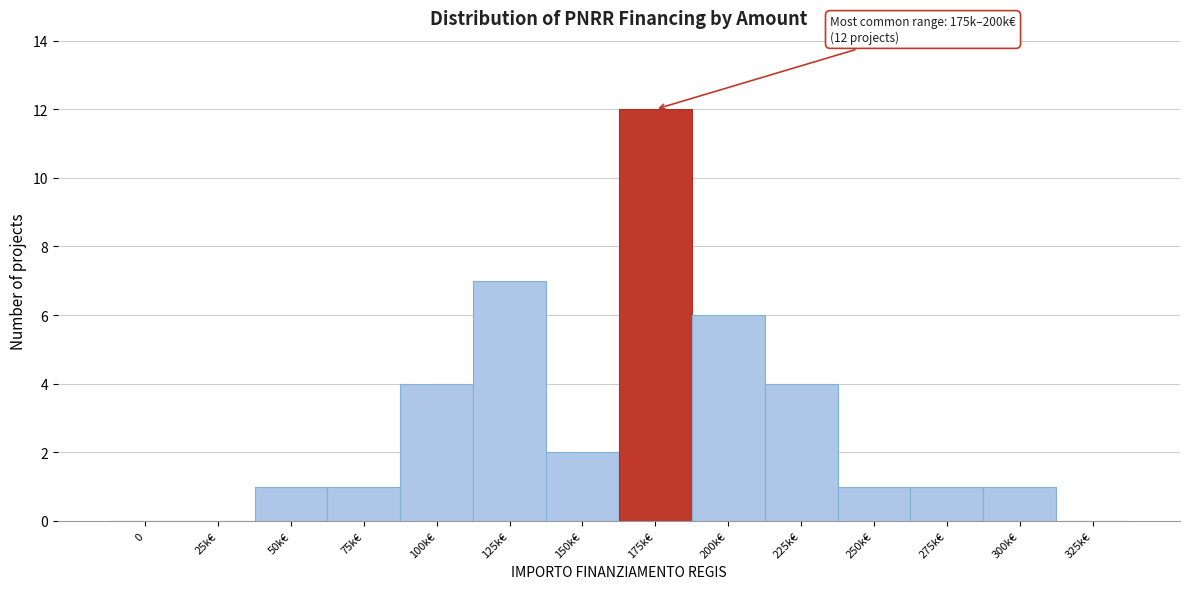

Reading left to right, extract all data points from this chart.

0=0	25k€=0	50k€=1	75k€=1	100k€=4	125k€=7	150k€=2	175k€=12	200k€=6	225k€=4	250k€=1	275k€=1	300k€=1	325k€=0